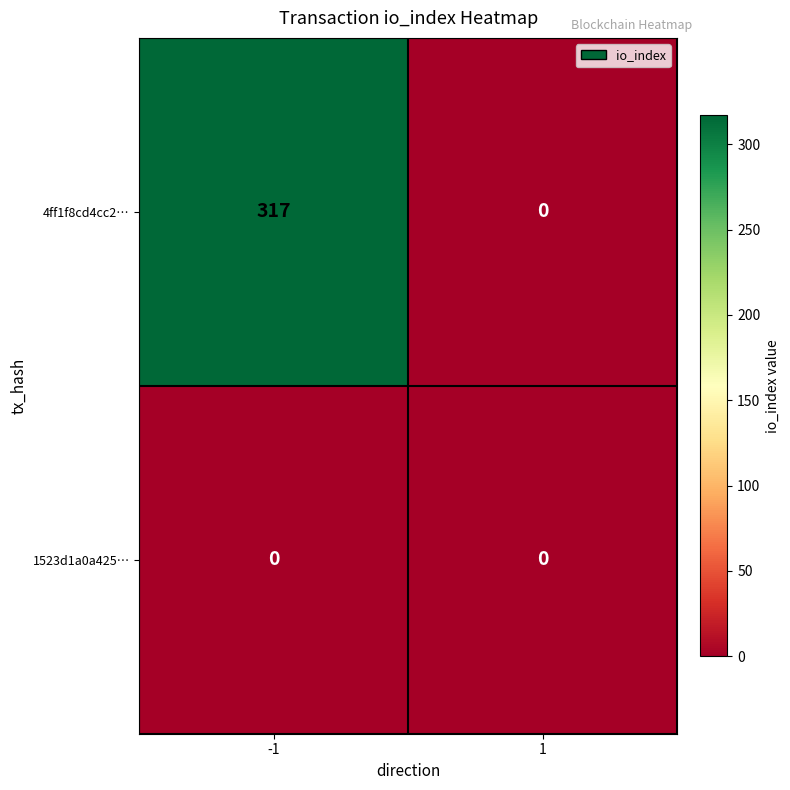

What is the greatest value displayed?

317